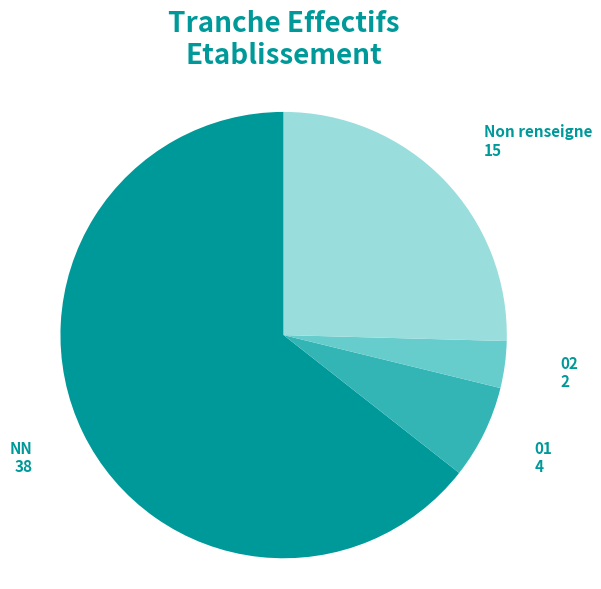

Does any single category account for the majority?

Yes